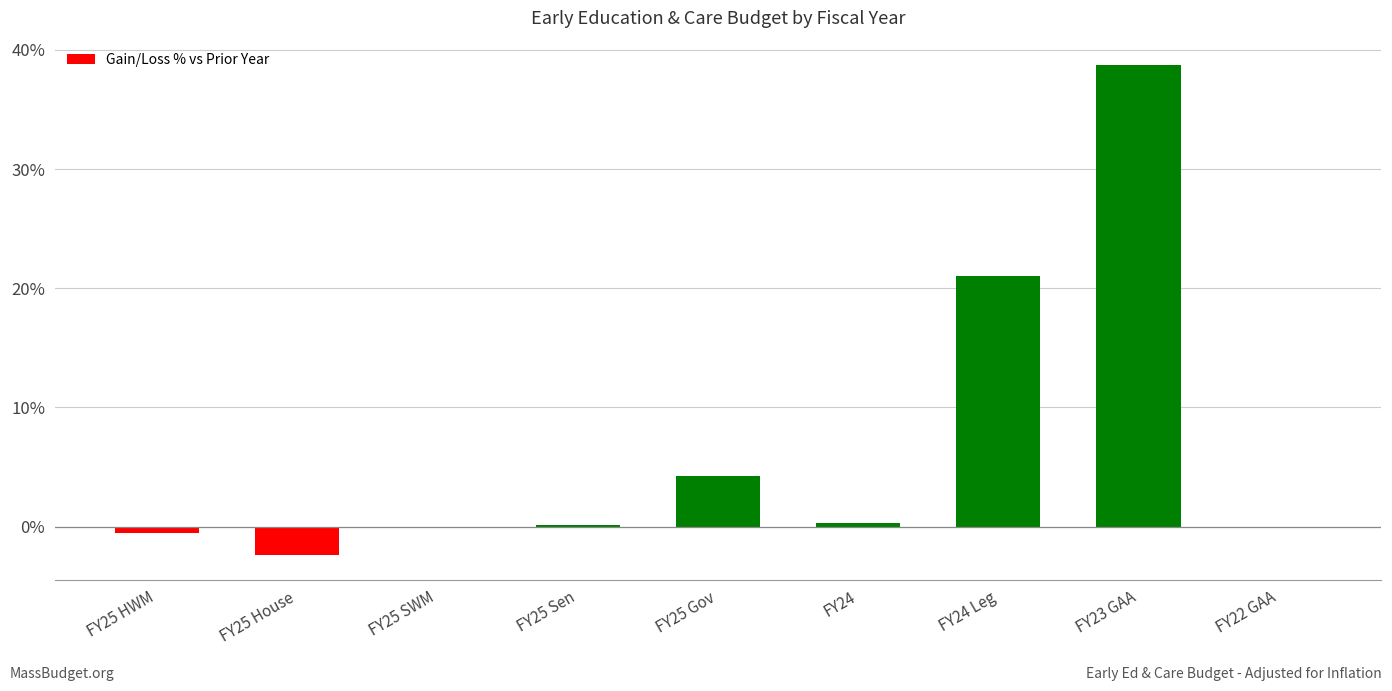

At which label is the value closest to 18?

FY24 Leg